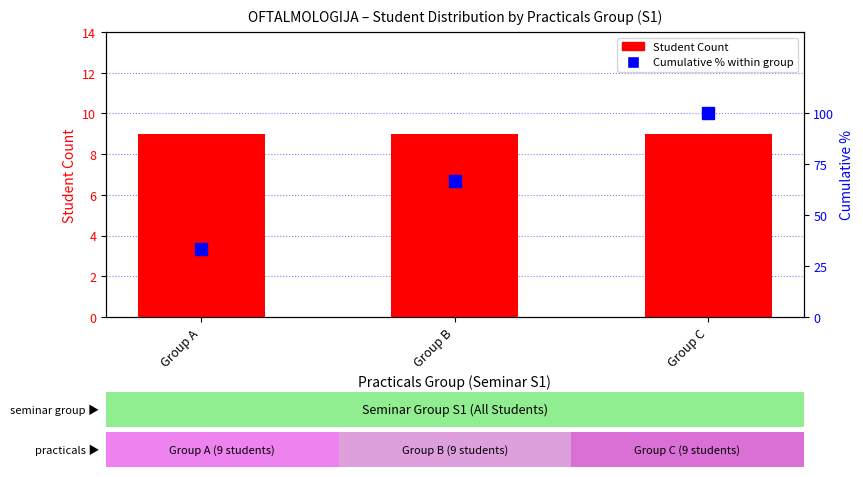

How many data points does each series have?

3